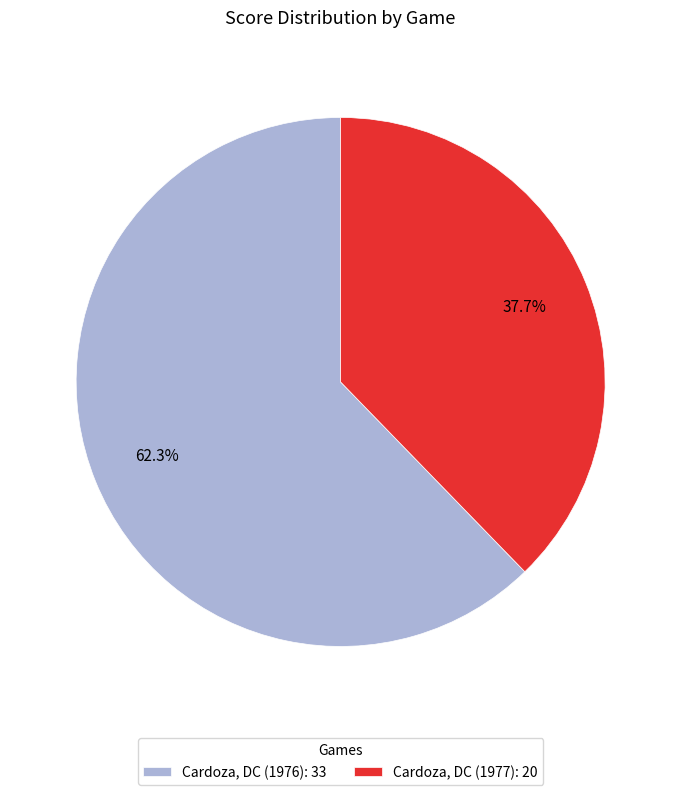

The Cardoza, DC (1977) slice represents 45% of the pie. True or false?

False